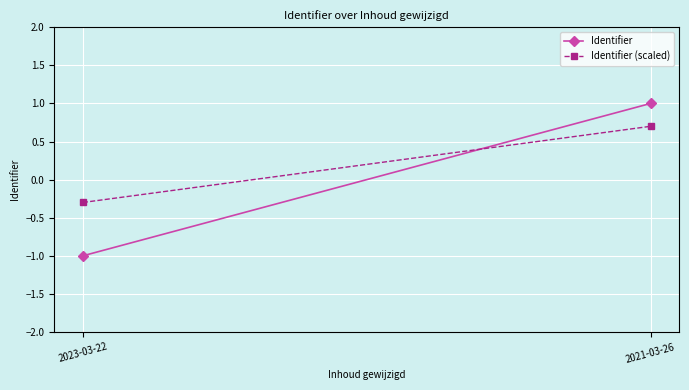

Is the value of Identifier (scaled) at 2021-03-26 greater than the value of Identifier at 2021-03-26?

No